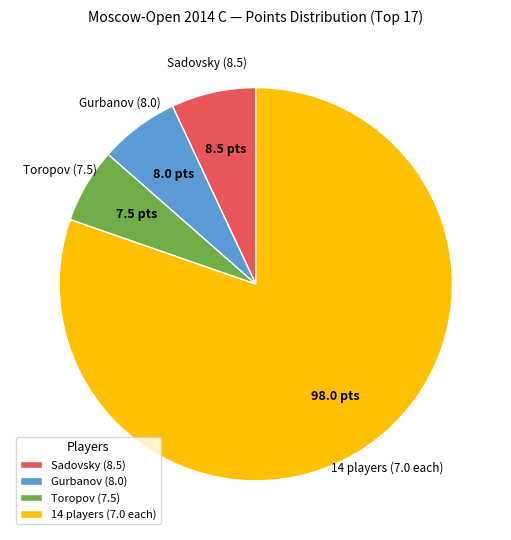

Is 14 players (7.0 each) the majority of the pie?

Yes